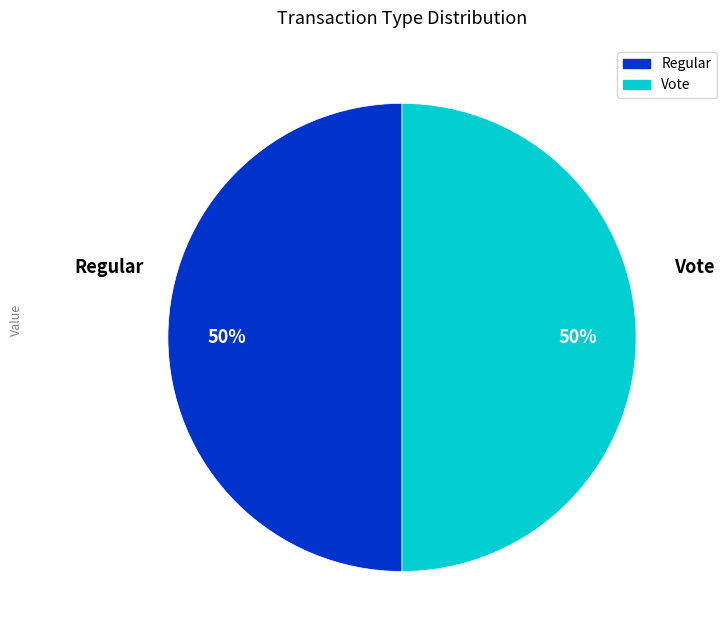

To the nearest percent, what is the difference between the largest and smallest slice percentages?

0%